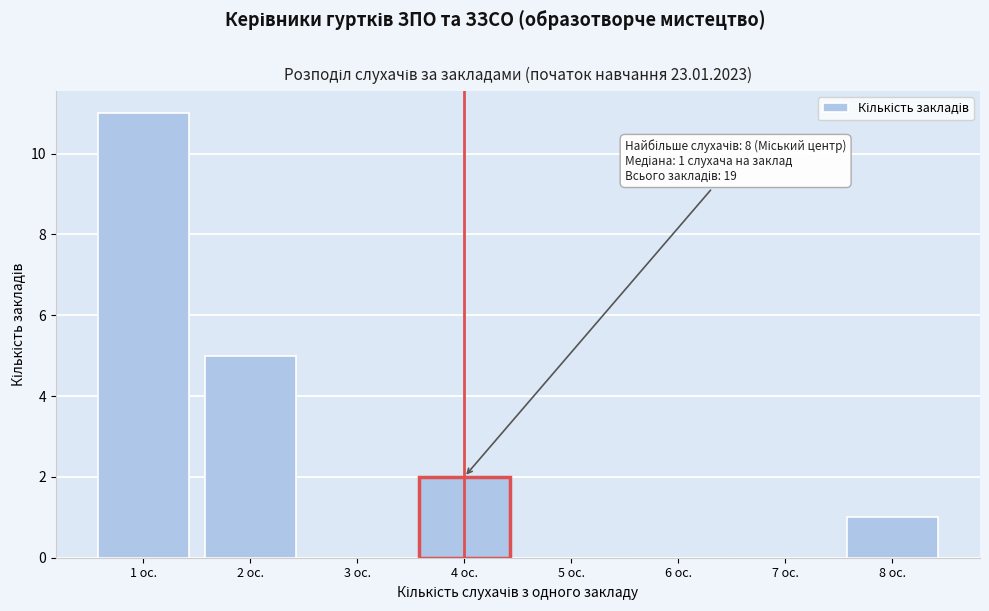

Reading left to right, extract all data points from this chart.

1 ос.=11	2 ос.=5	3 ос.=0	4 ос.=2	5 ос.=0	6 ос.=0	7 ос.=0	8 ос.=1